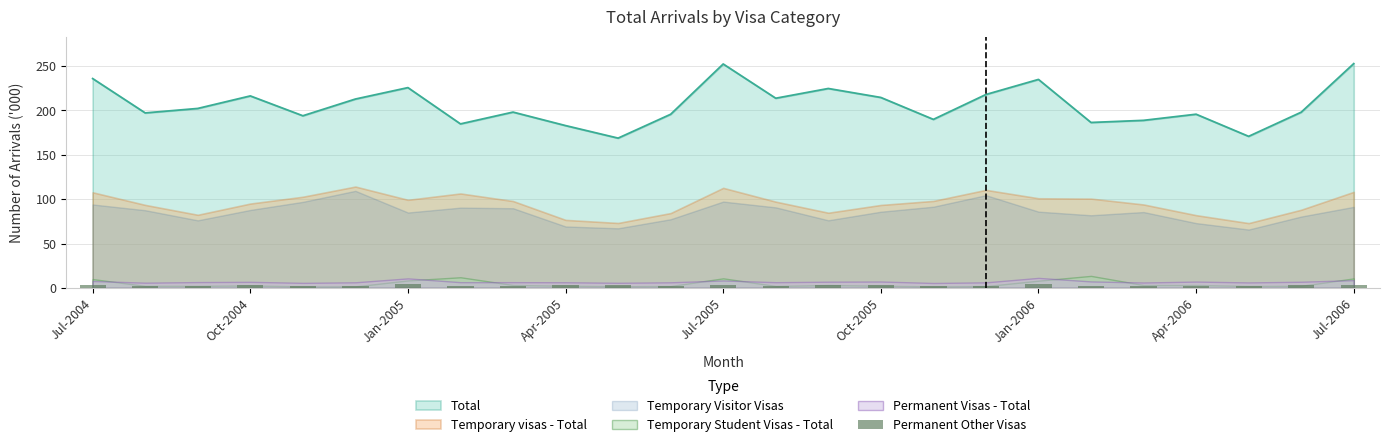

Reading left to right, extract all data points from this chart.

3.4	2.2	2.6	2.9	2.4	2.6	4.1	2.4	2.5	2.7	2.8	2.6	3.4	2.5	2.7	2.9	2.0	2.0	4.2	2.5	2.4	2.6	2.2	2.8	3.5